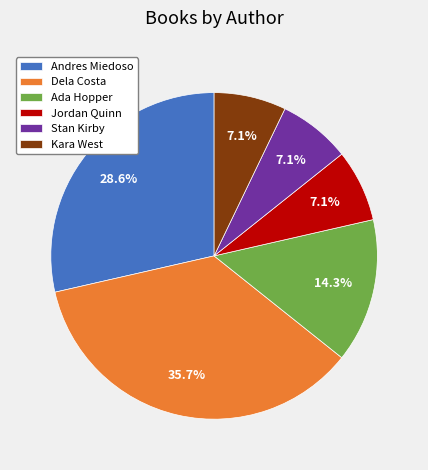

Which slice is the largest?

Dela Costa